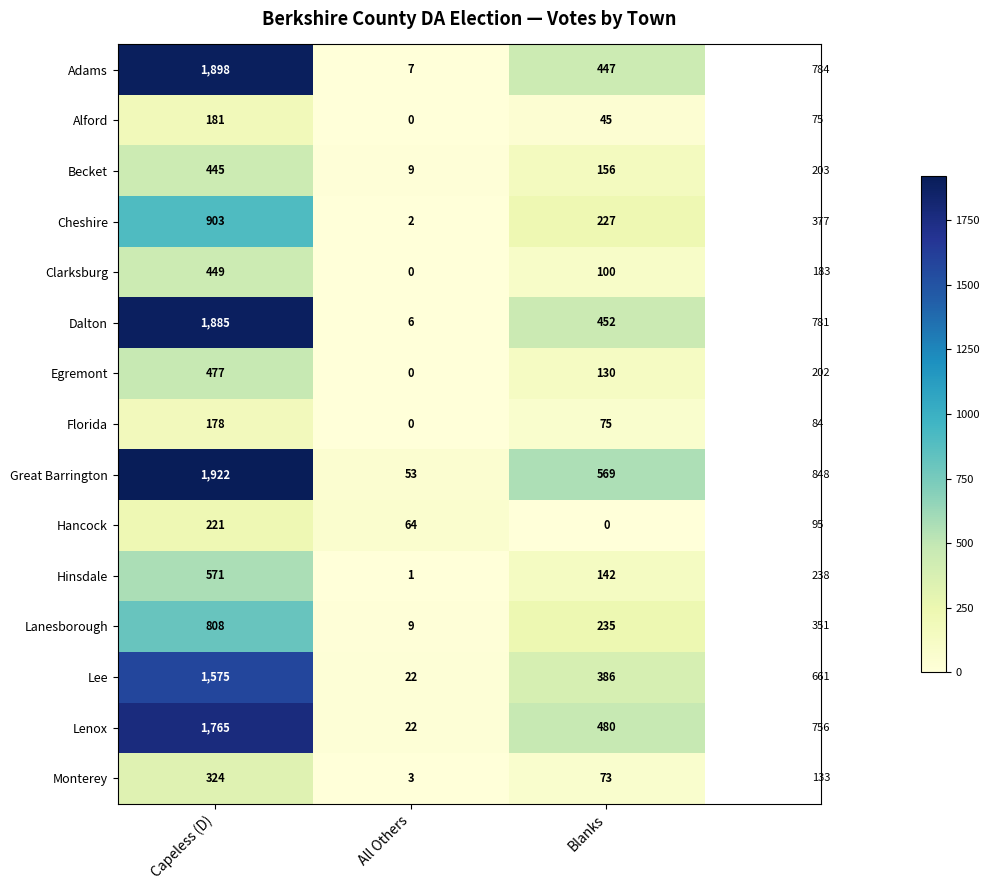

Rank the series by their maximum value, from highest to lowest.

Great Barrington, Adams, Dalton, Lenox, Lee, Cheshire, Lanesborough, Hinsdale, Egremont, Clarksburg, Becket, Monterey, Hancock, Alford, Florida